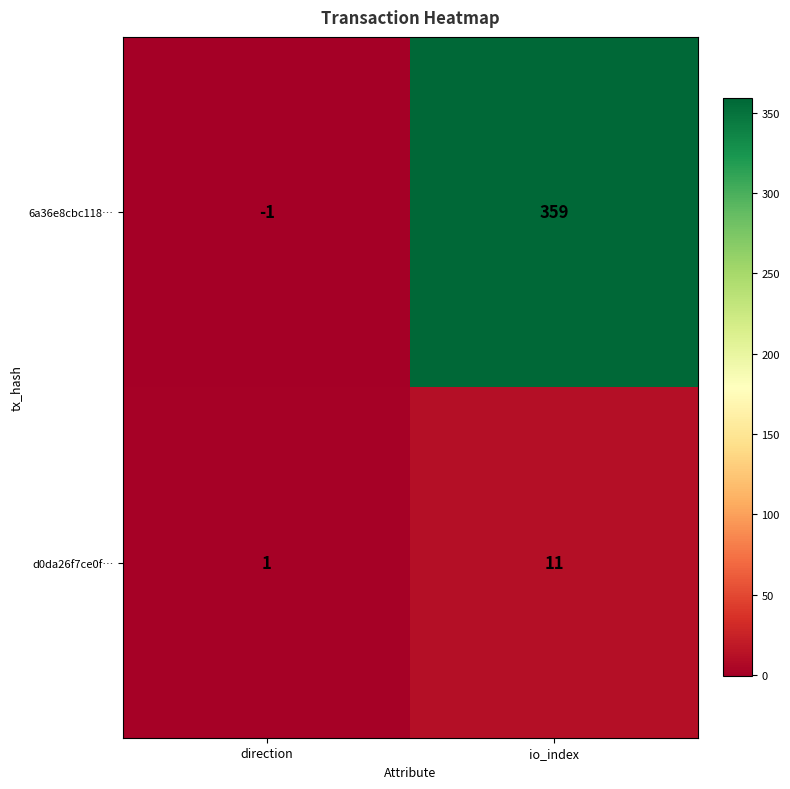

Reading left to right, extract all data points from this chart.

6a36e8cbc118…: -1	359
d0da26f7ce0f…: 1	11